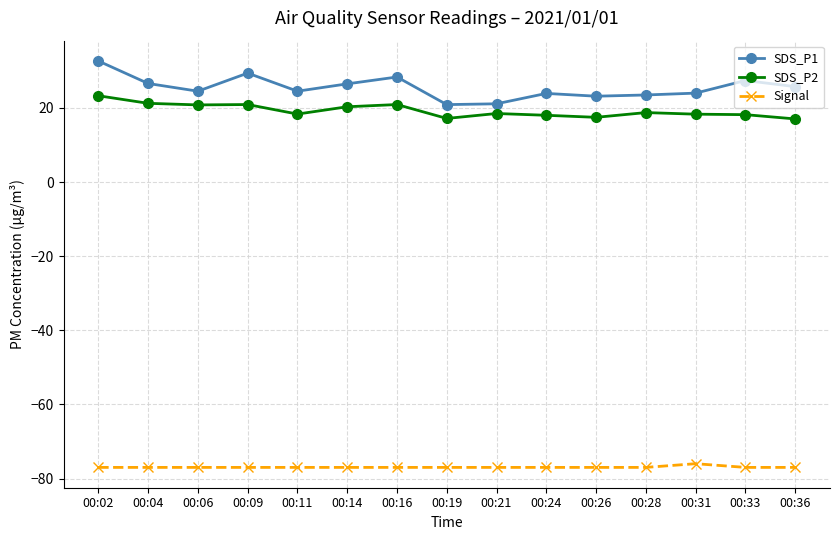

Rank the series by their maximum value, from highest to lowest.

SDS_P1, SDS_P2, Signal